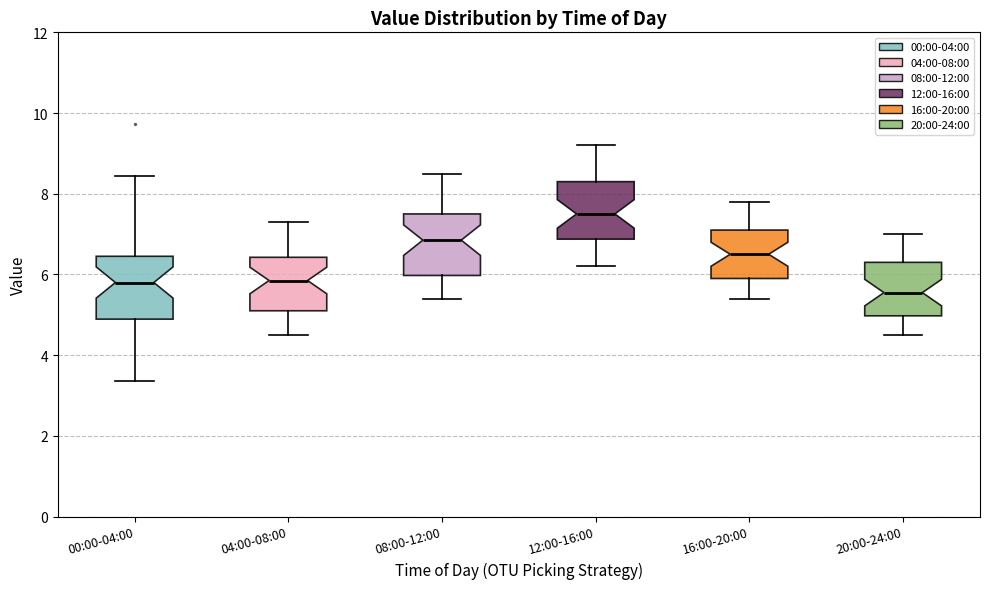

Where is the upper edge of the box for 12:00-16:00 on the y-axis? The values are not printed on the chart, so give them approximately, as read against the axis.

8.4